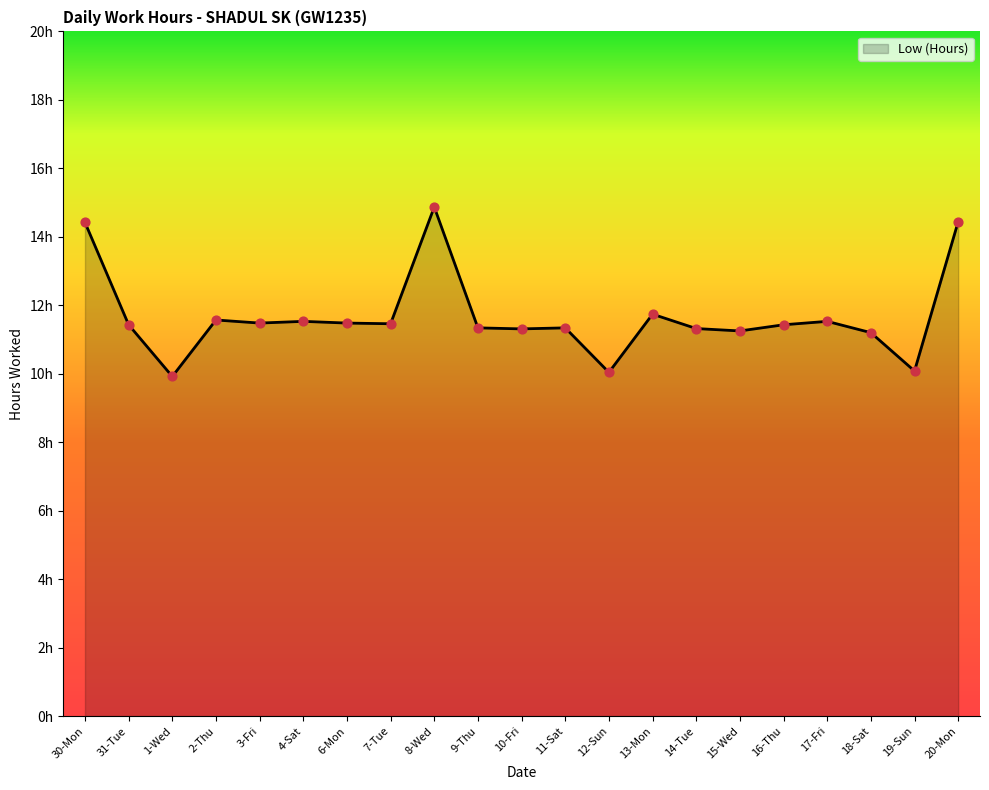

Which has a higher value, 13-Mon or 31-Tue?

13-Mon